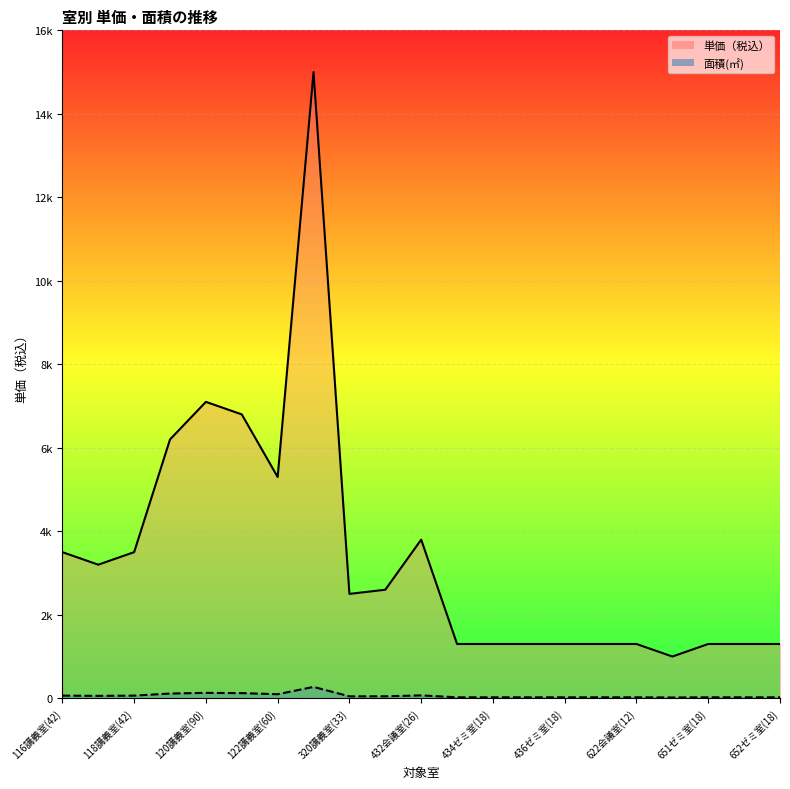

What is the label of the 2nd point from the left?

117講義室(42)